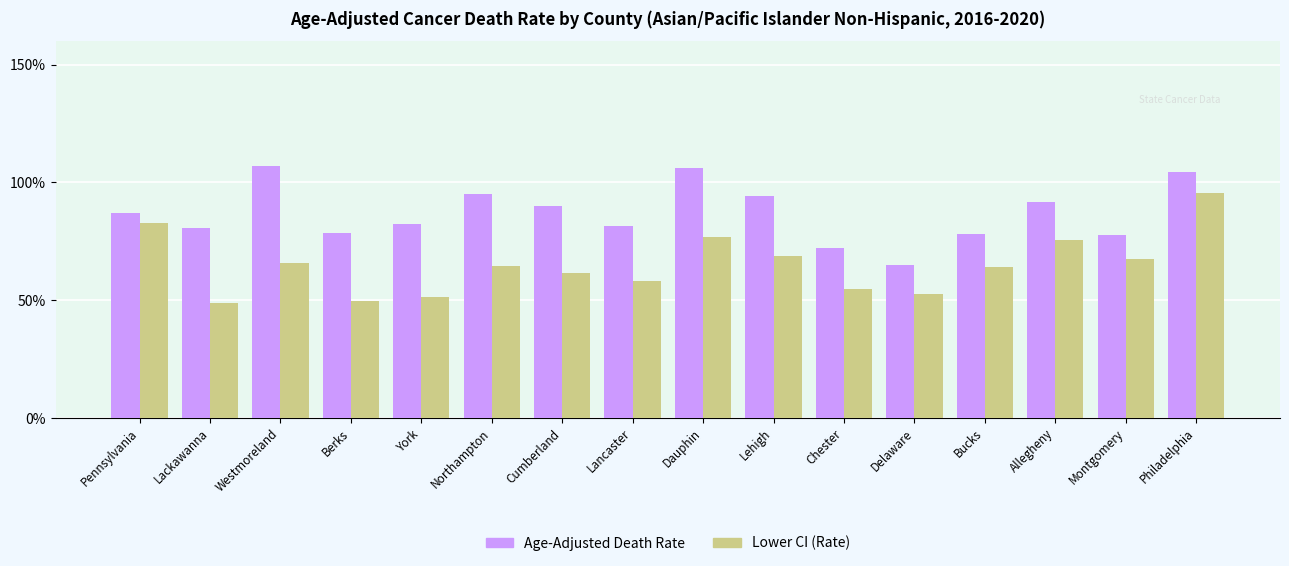

What is the difference between the Age-Adjusted Death Rate values at Lackawanna and Lehigh?

13.2